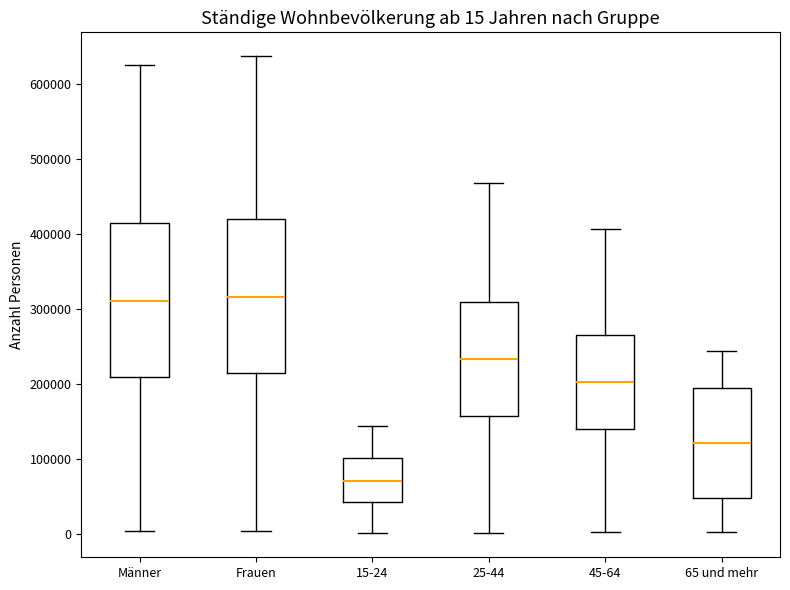

Which box's median line is the lowest?

15-24